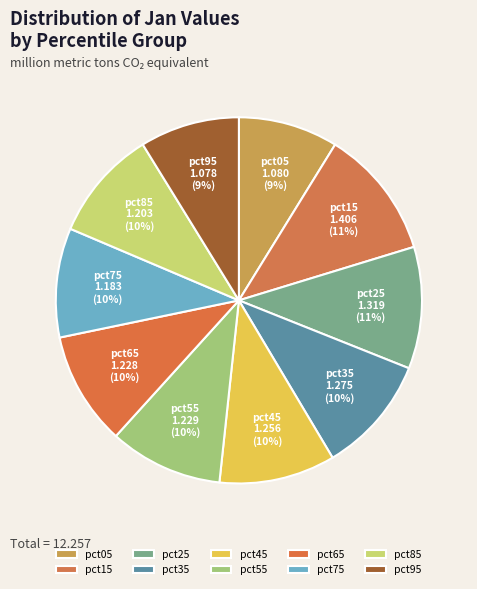

Approximately how many times larger is the value at pct45 compared to pct65?

1.0